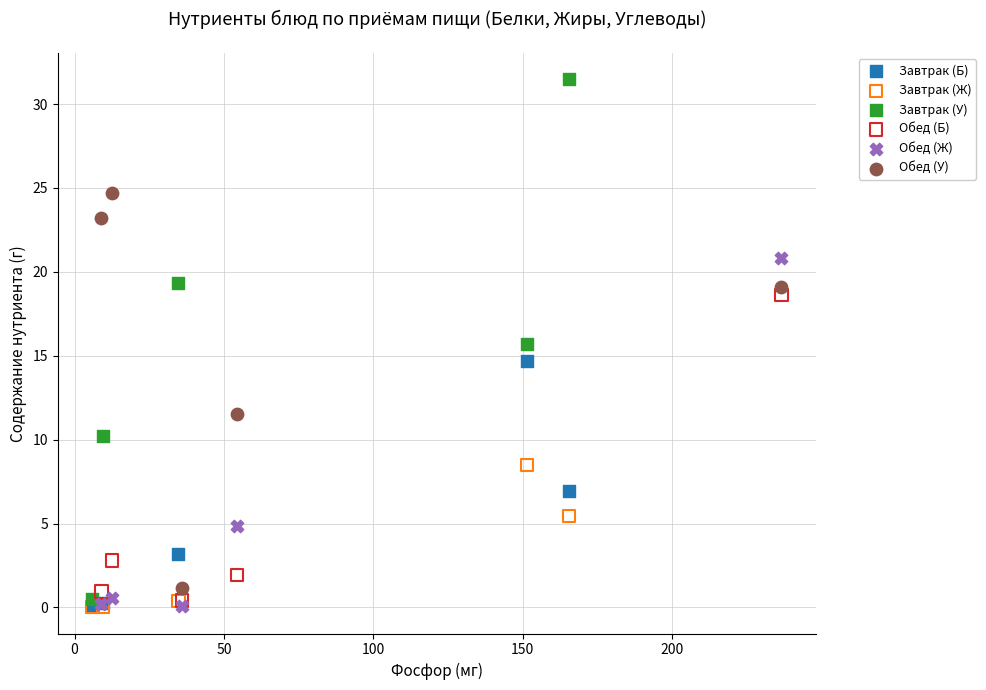

Which series has the widest spread of Y values?

Завтрак (У)